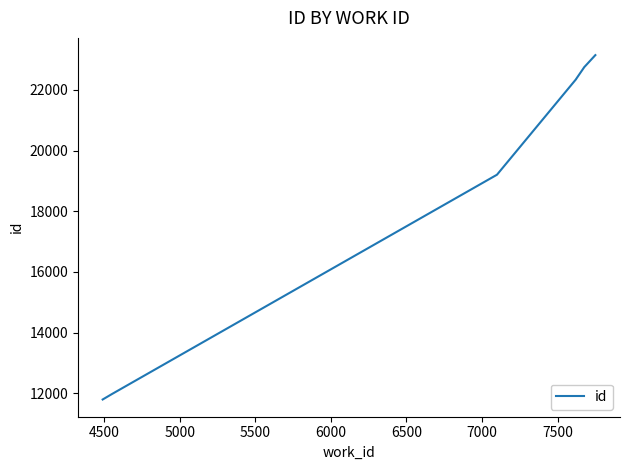

What is the difference between the maximum and minimum values?

11353